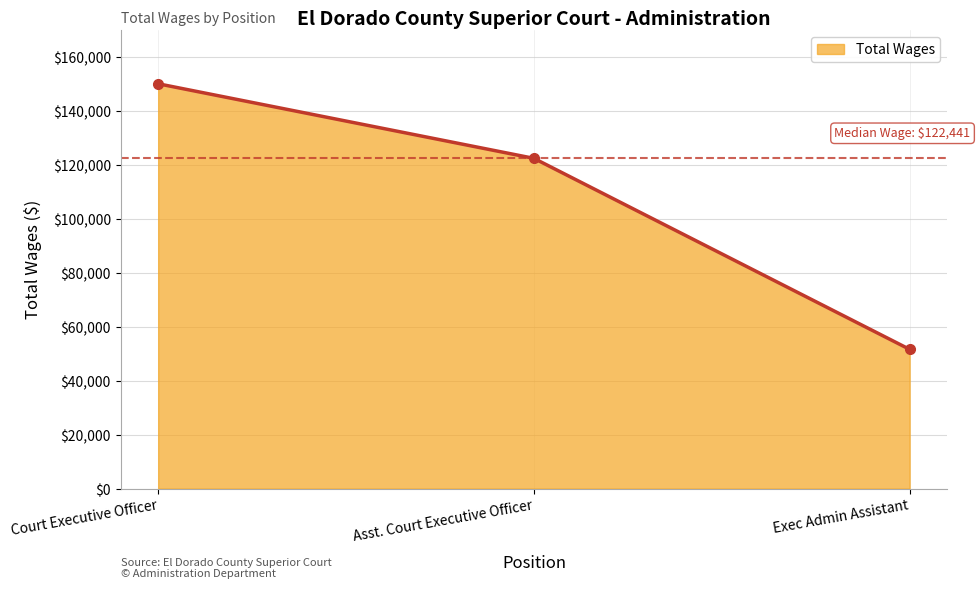

Reading left to right, what are all the values shown in this chart?

150089	122441	51631